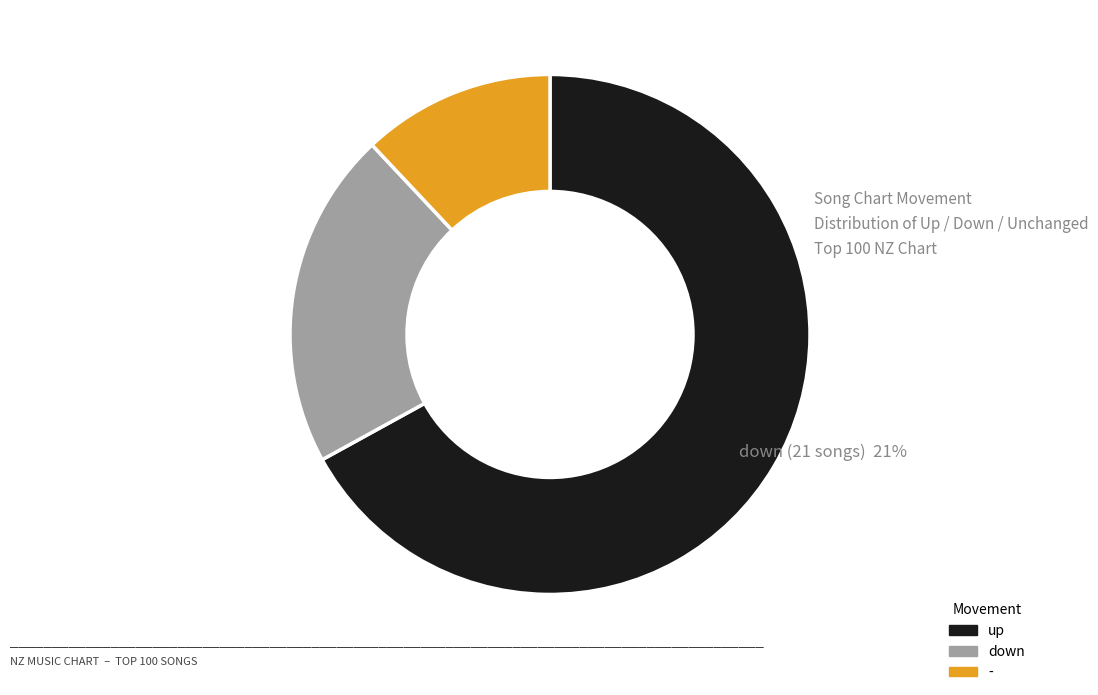

To the nearest percent, what portion does up represent?

67%